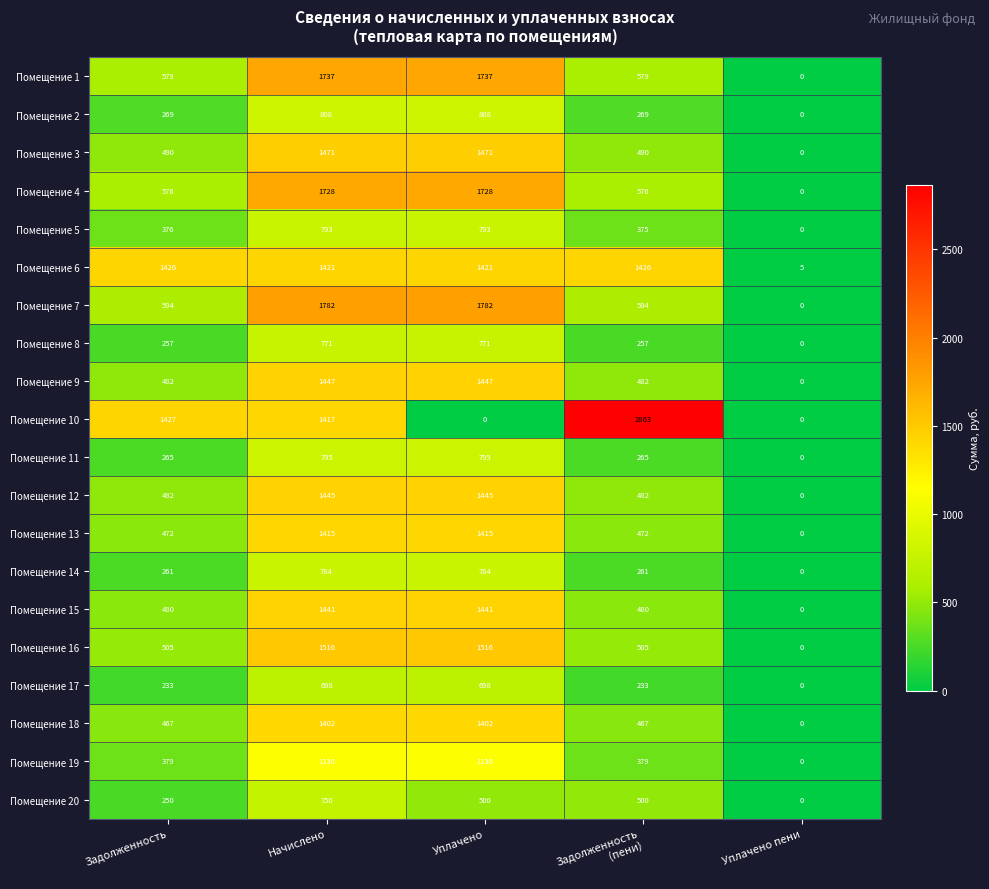

At which category is the sum across all series the highest?

Начислено